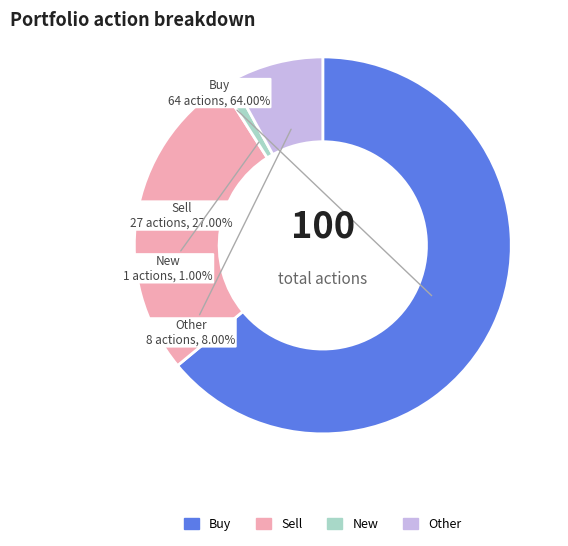

To the nearest percent, what is the difference between the largest and smallest slice percentages?

63%